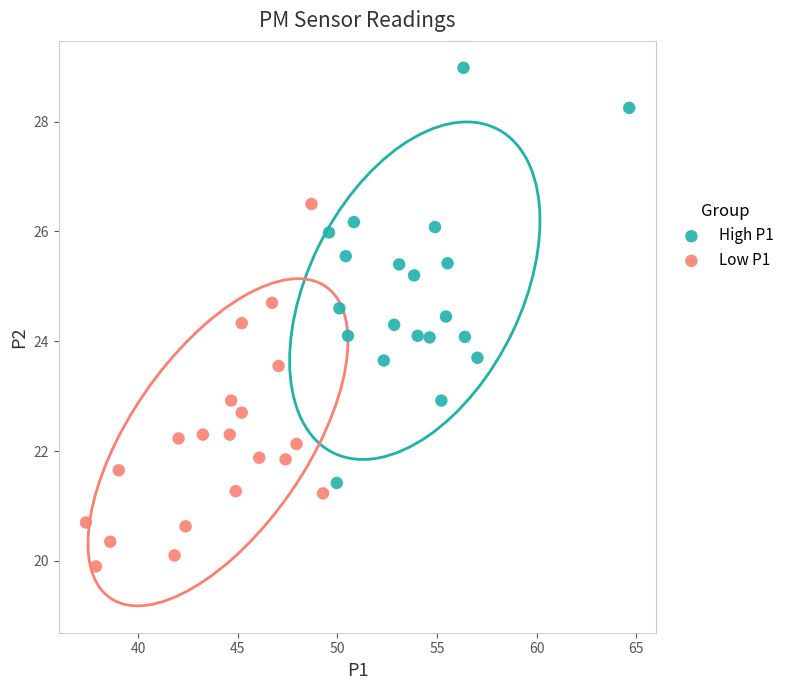

What are all the series names shown in the legend?

High P1, Low P1